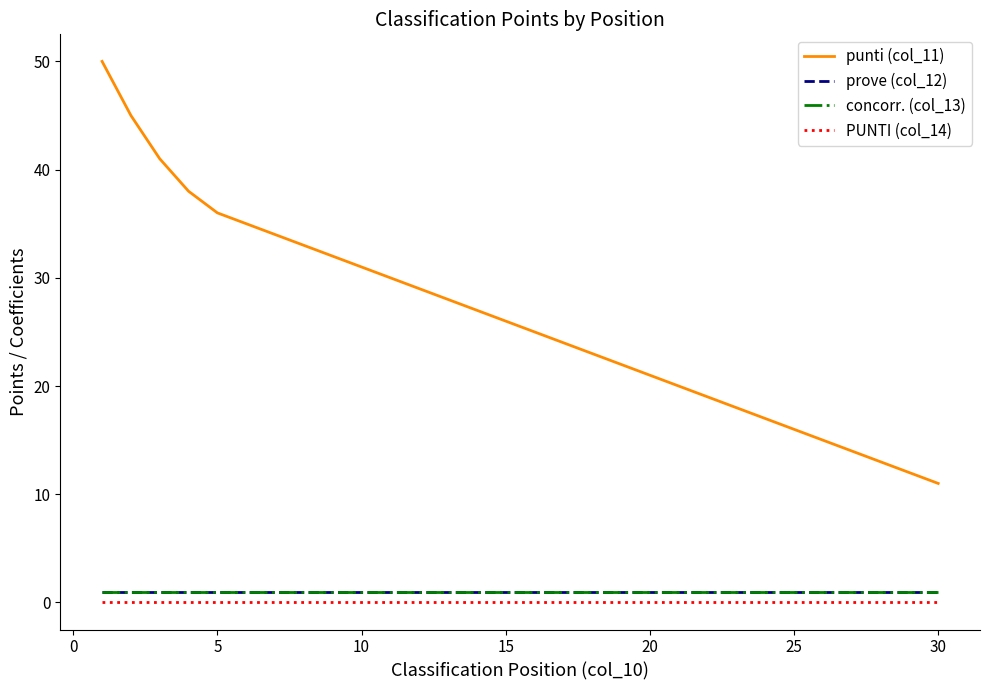

How many lines are shown in the chart?

4